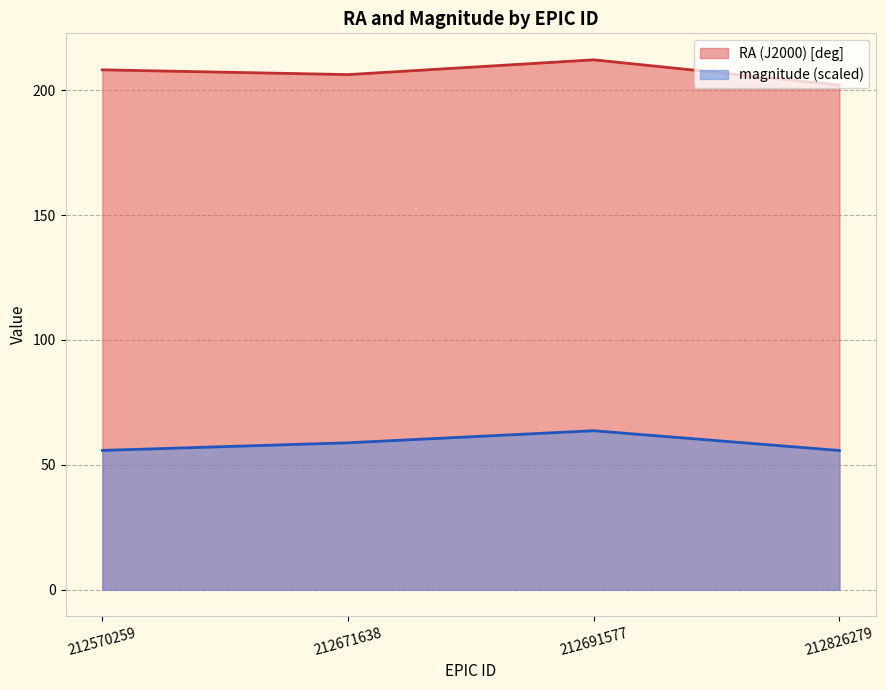

Is it true that magnitude equals 55.7 at 212826279?

True